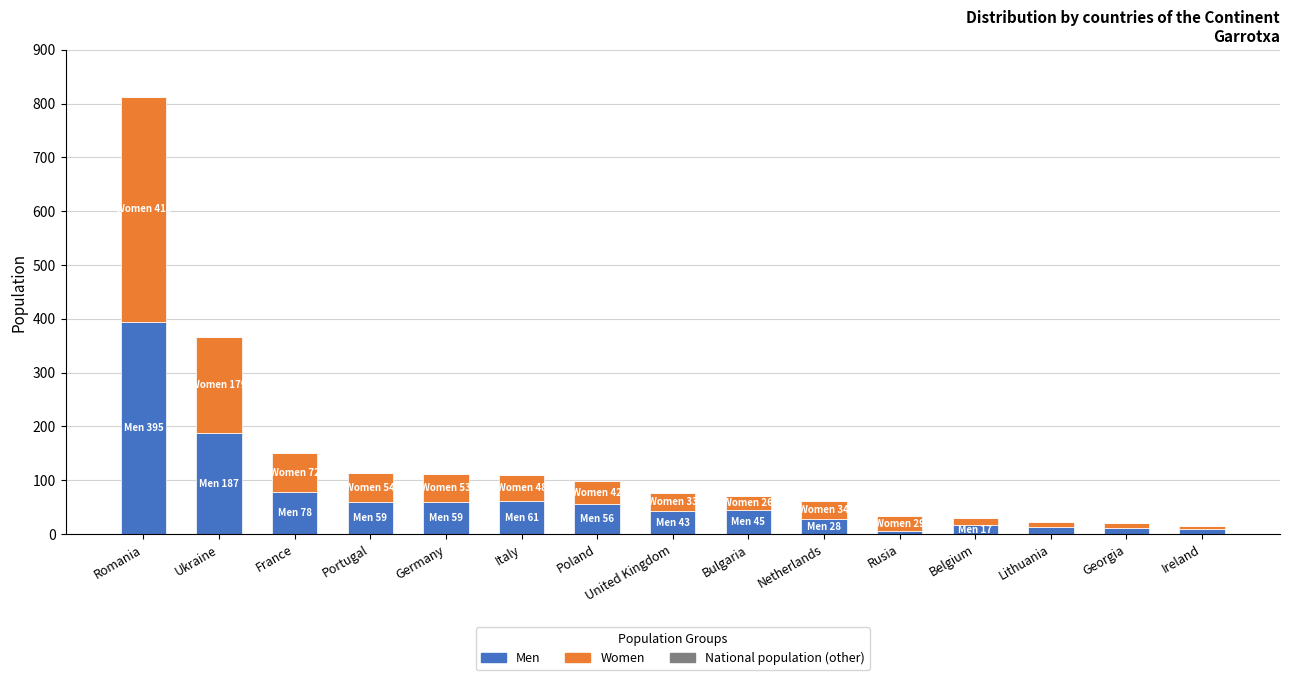

At which label is Men closest to 200?

Ukraine